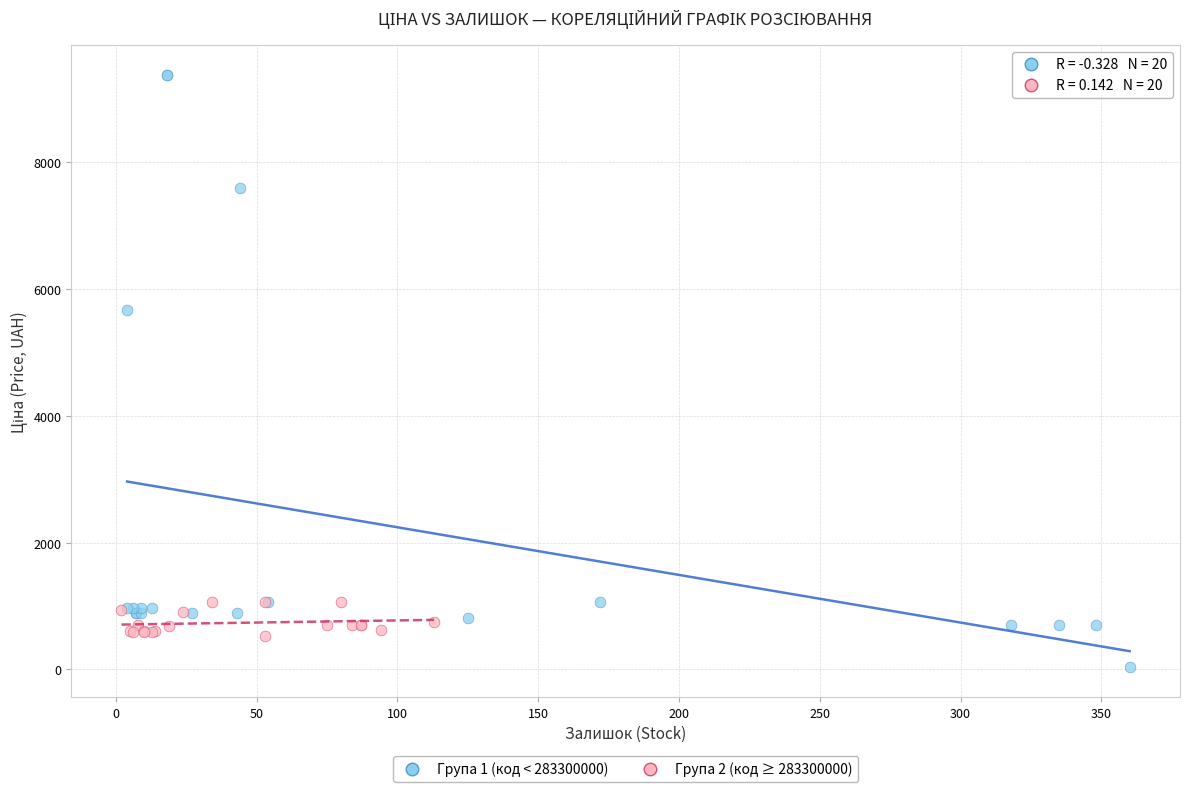

Which series reaches the minimum Y coordinate?

Група 1 (код < 283300000)